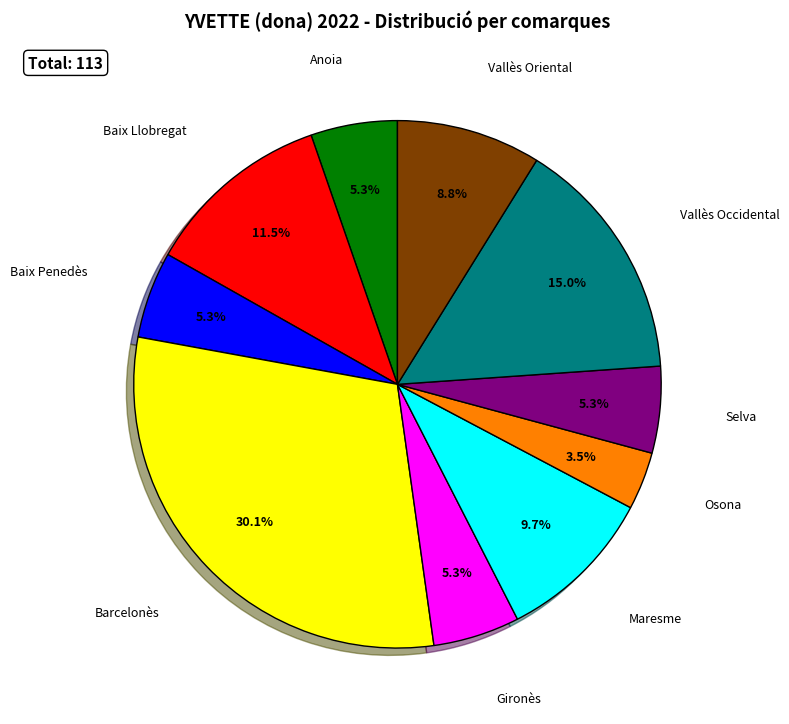

Count the number of slices in the pie.

10